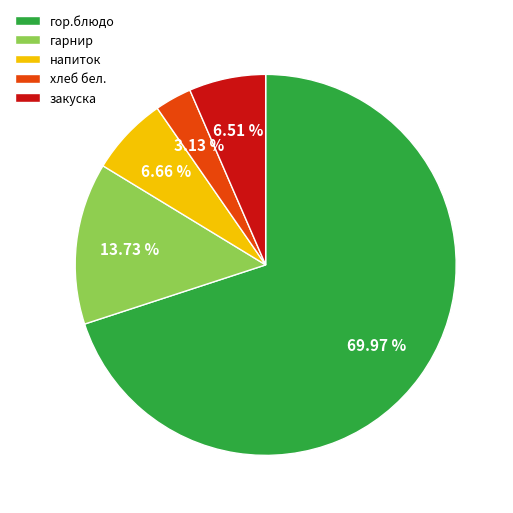

Between гор.блюдо and напиток, which is larger?

гор.блюдо